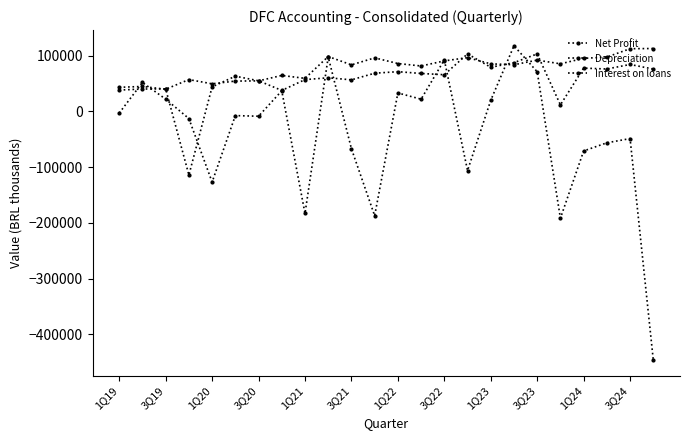

How many lines are shown in the chart?

3